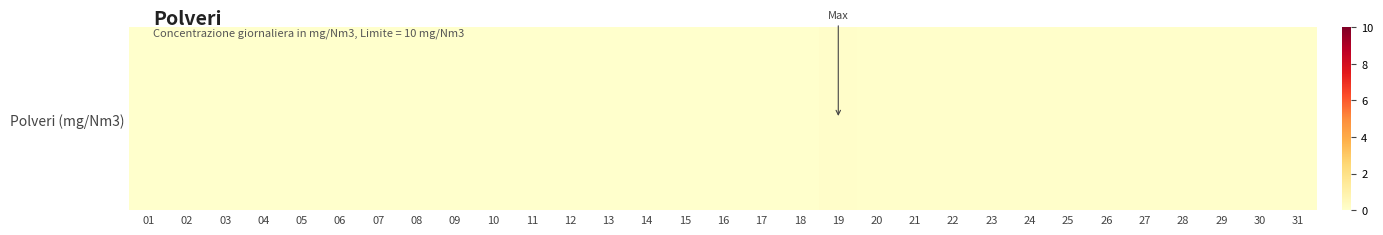

The chart shows a value of 0.0 at 16. True or false?

True